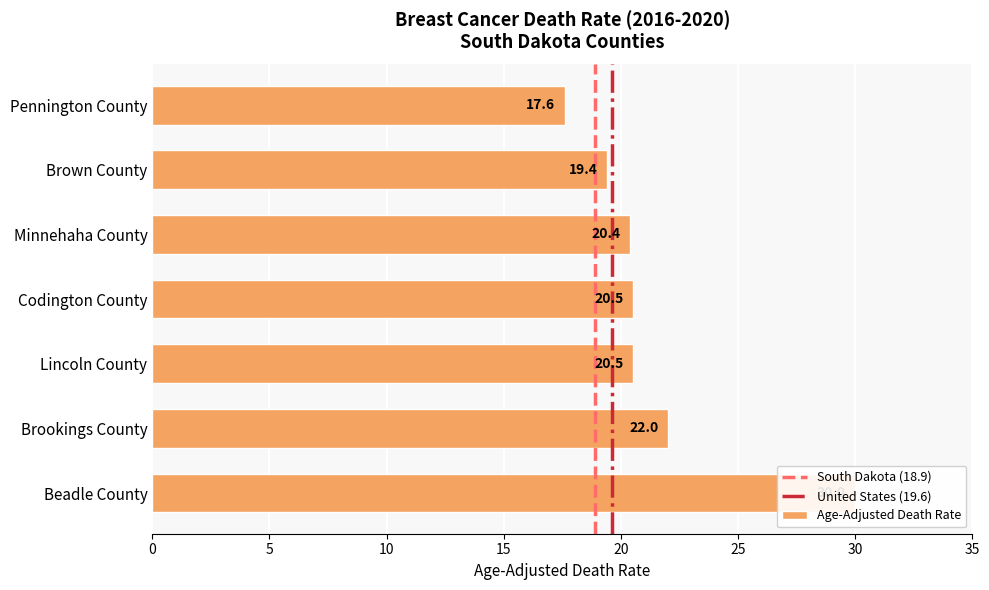

What position from the right is Lincoln County?

5